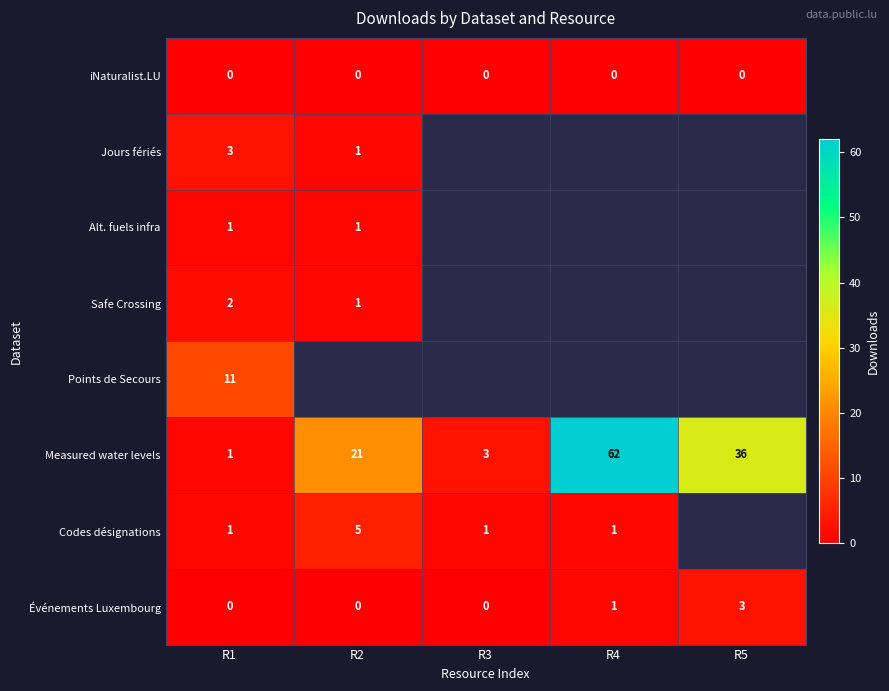

The Événements Luxembourg series shows 0 at R2. True or false?

True